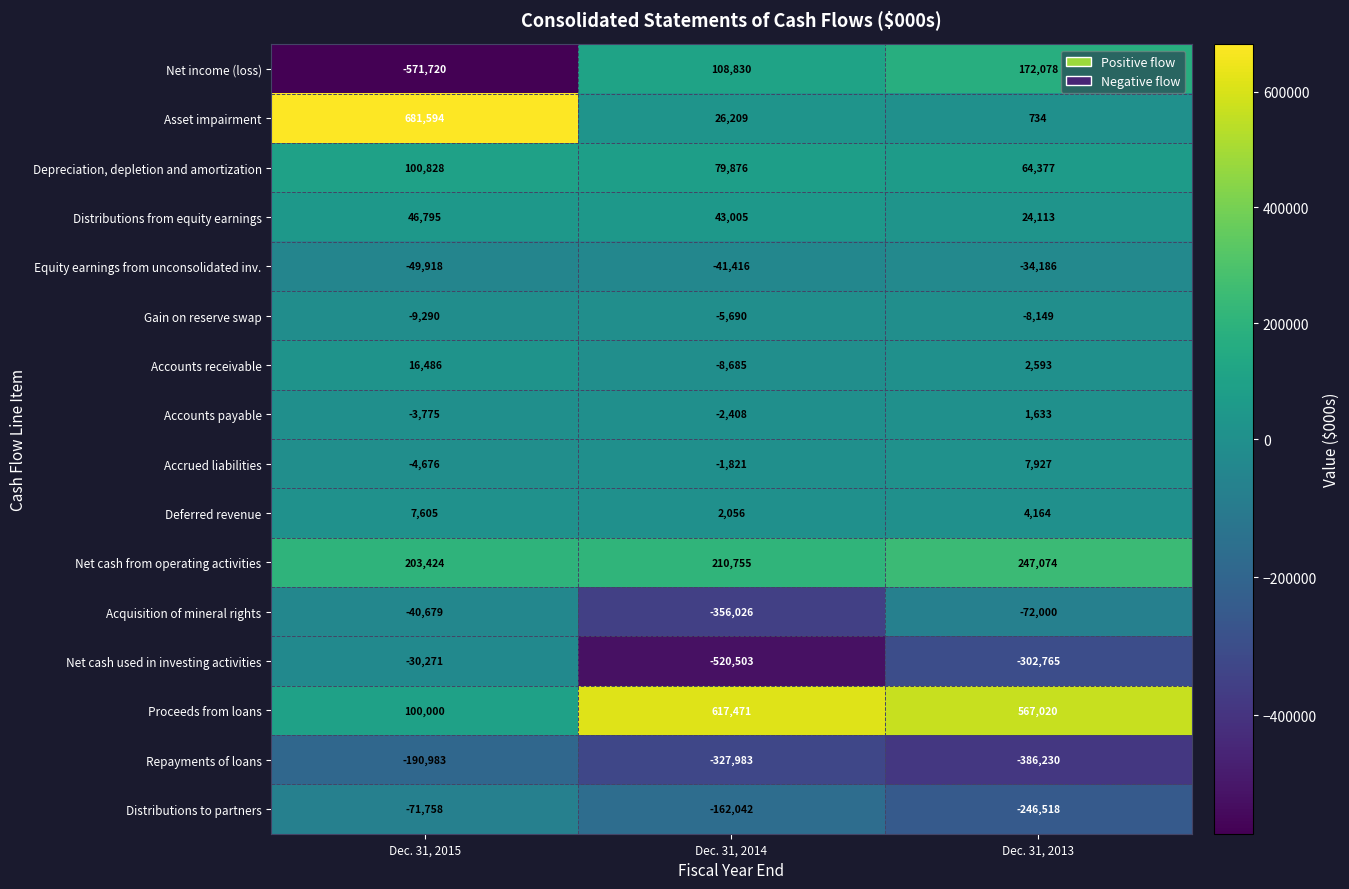

What is the difference between the maximum and minimum values in the Acquisition of mineral rights series?

315347